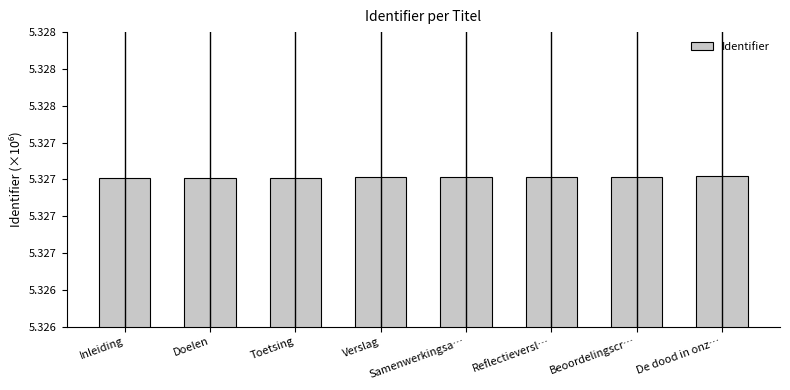

Between Samenwerkingsa… and Reflectieversl…, which is larger?

Reflectieversl…